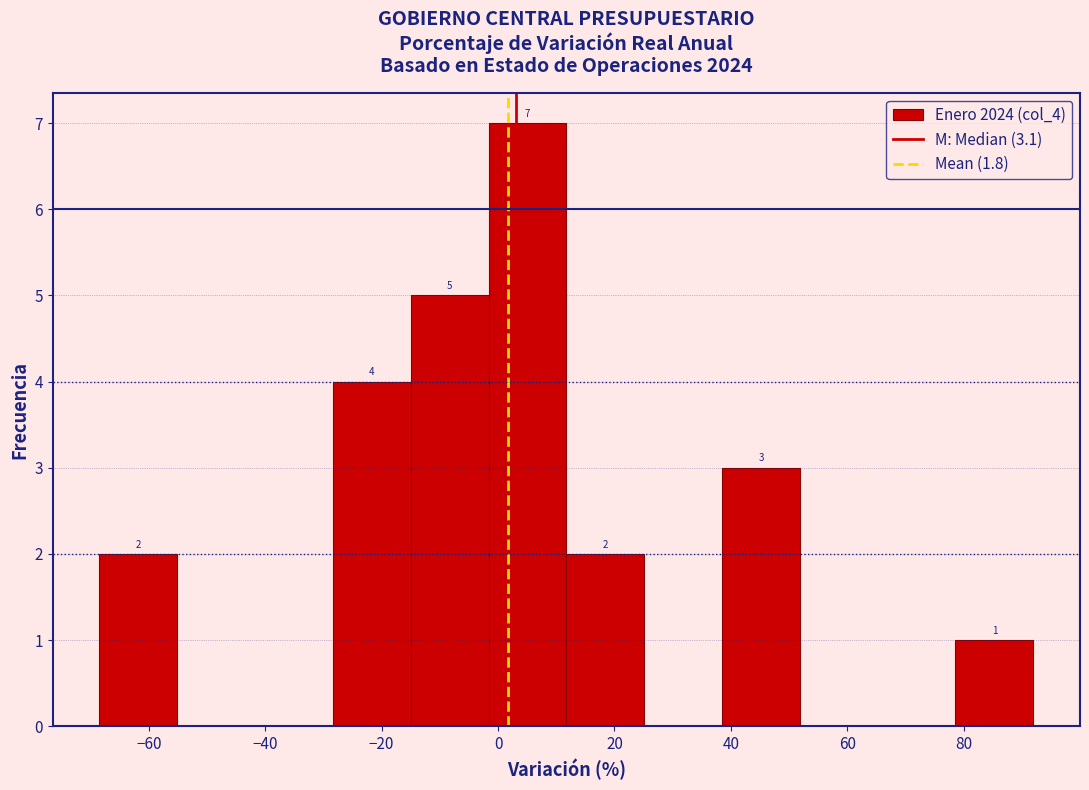

Over which range of the x-axis is the bar tallest?

-2 to 12